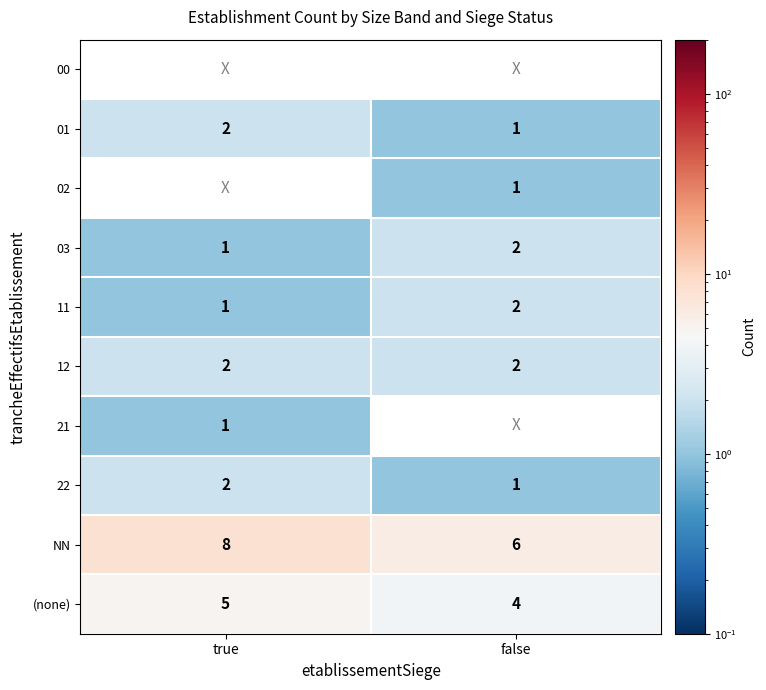

The 02 series shows 0 at false. True or false?

False